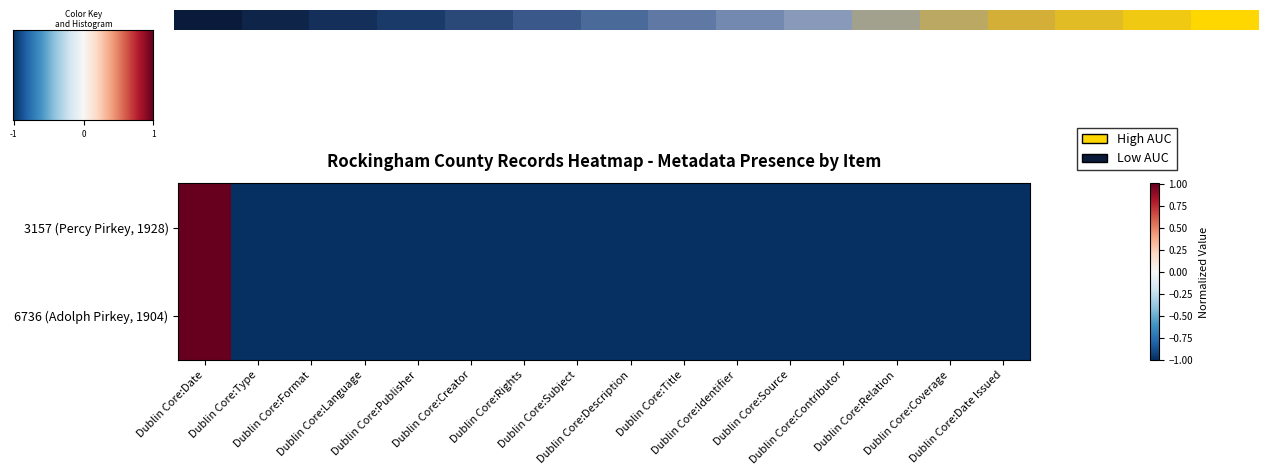

Which has a higher value, Dublin Core:Source or Dublin Core:Publisher?

Dublin Core:Source